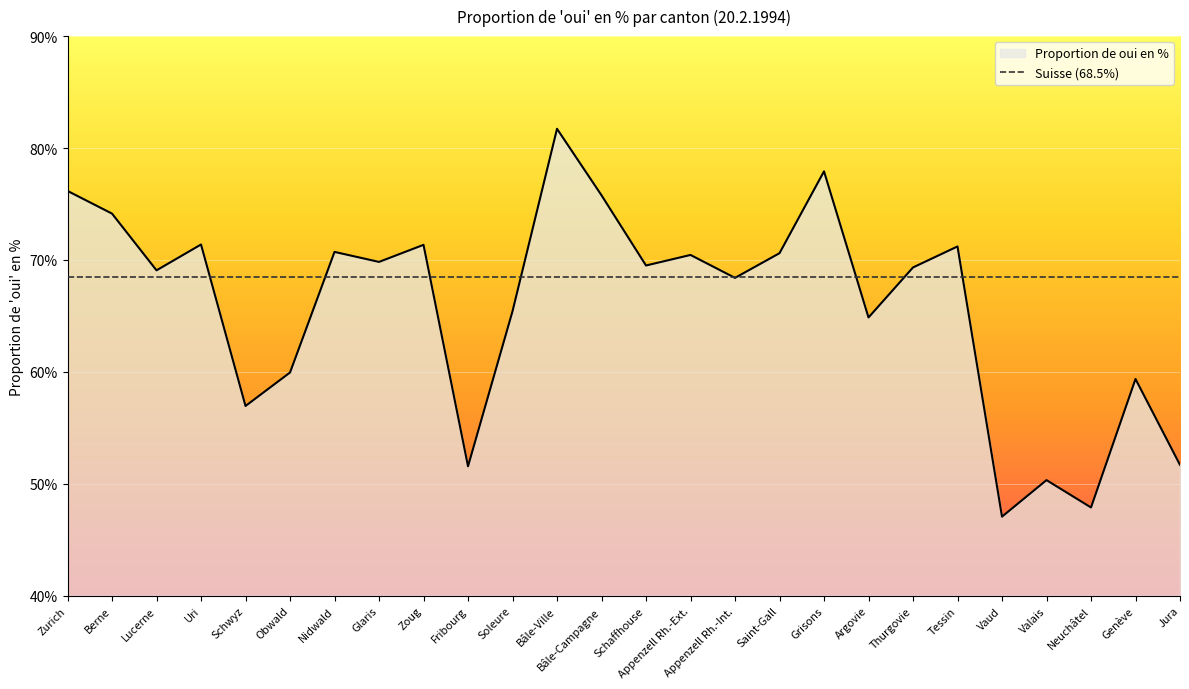

What is the greatest value displayed?

81.7